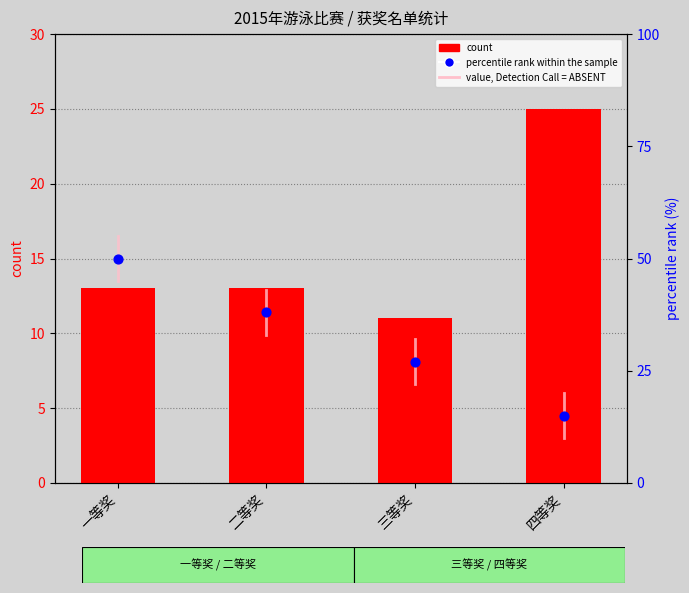

Which series has the largest Y range (max minus min)?

percentile rank within the sample